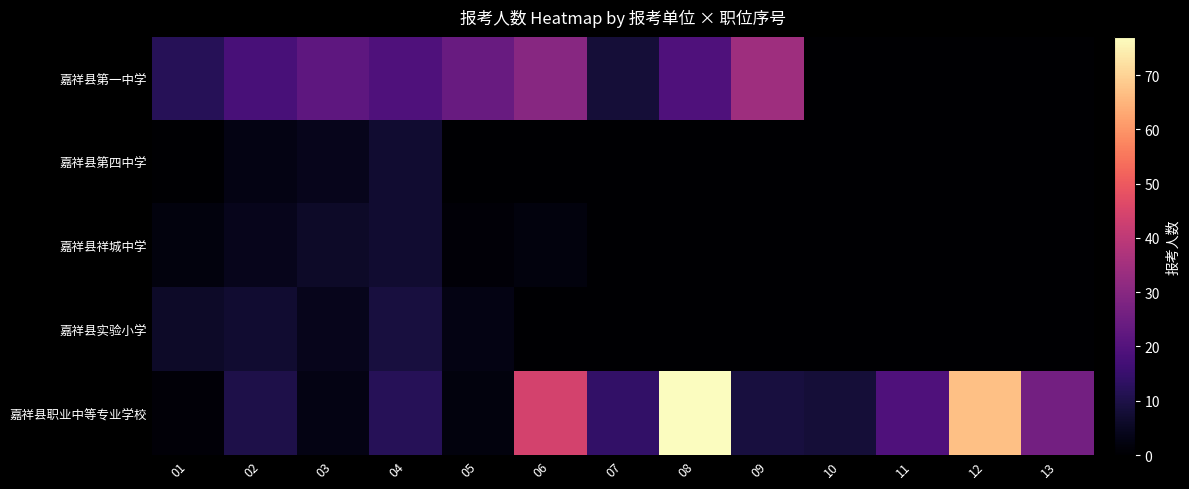

Which series changed the most between 02 and 06?

嘉祥县职业中等专业学校